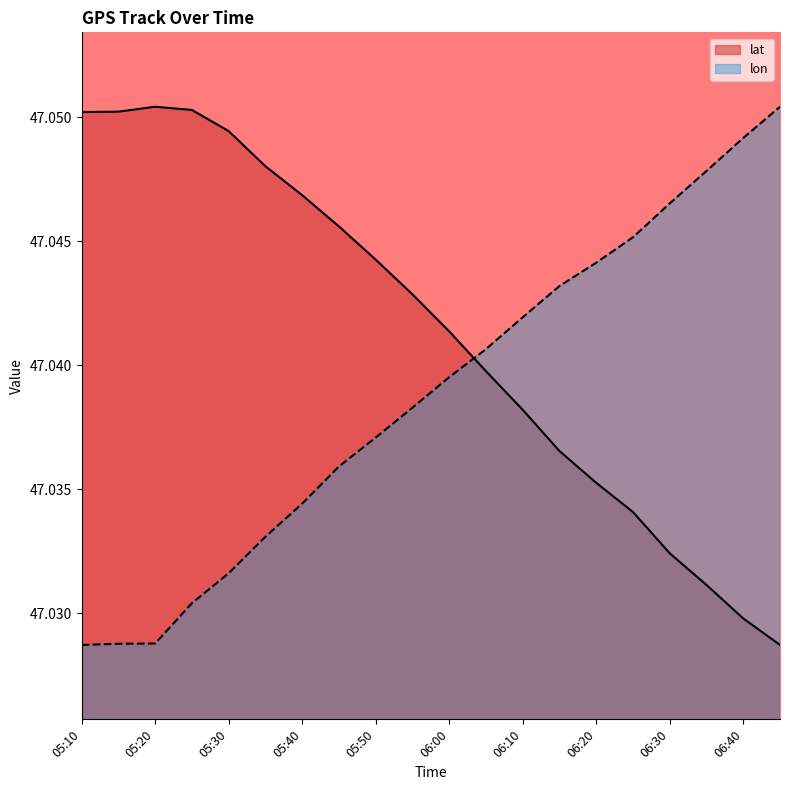

The lon series shows 74.9 at 05:35. True or false?

False